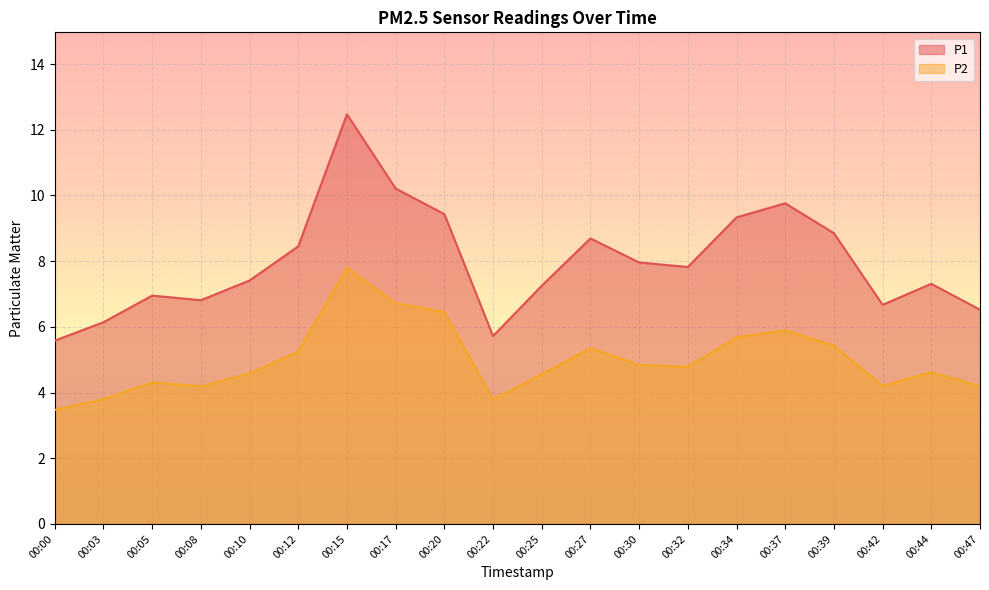

What is the average value of the P2 series?

5.0